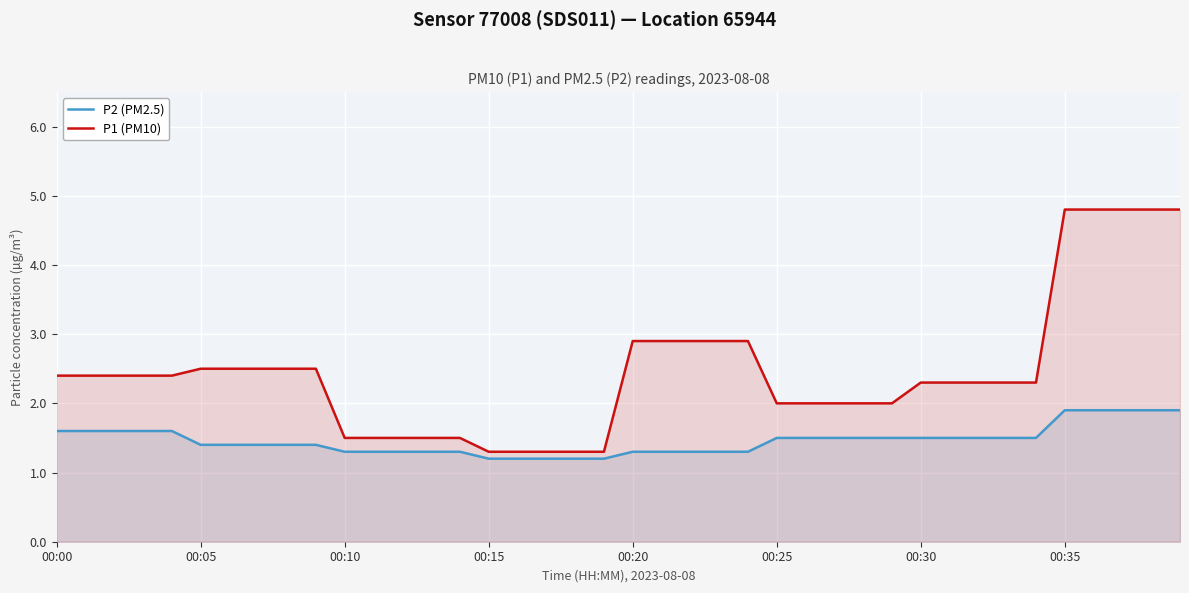

What is the greatest value displayed?

4.8